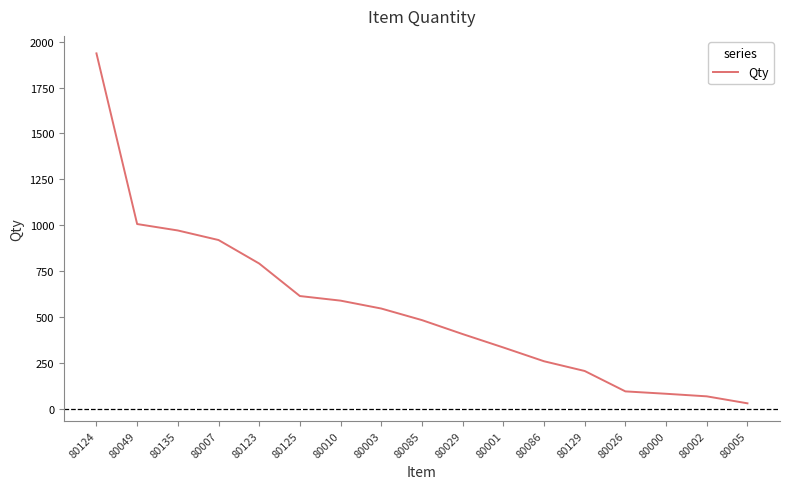

True or false: there are more than 1 points higher than both neighbors.

False